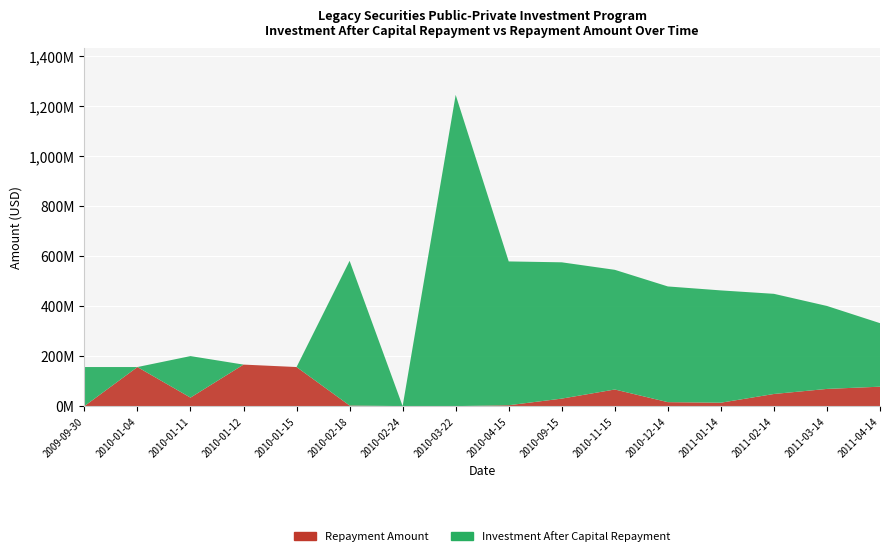

Reading left to right, transcribe all the data shown in this chart.

Repayment Amount: 2009-09-30=0.0	2010-01-04=156250000.0	2010-01-11=34000000.0	2010-01-12=166000000.0	2010-01-15=156250000.0	2010-02-18=2444346.8	2010-02-24=0.0	2010-03-22=0.0	2010-04-15=3533199.3	2010-09-15=30011186.8	2010-11-15=66463981.8	2010-12-14=15844535.8	2011-01-14=13677726.4	2011-02-14=48523844.6	2011-03-14=68765544.2	2011-04-14=77704254.3
Investment After Capital Repayment: 2009-09-30=156250000.0	2010-01-04=0.0	2010-01-11=166000000.0	2010-01-12=0.0	2010-01-15=0.0	2010-02-18=578515653.2	2010-02-24=48922.0	2010-03-22=1244437500.0	2010-04-15=574982453.9	2010-09-15=544971267.0	2010-11-15=478507285.2	2010-12-14=462662749.5	2011-01-14=448985023.0	2011-02-14=400461178.4	2011-03-14=331695634.2	2011-04-14=253991379.9